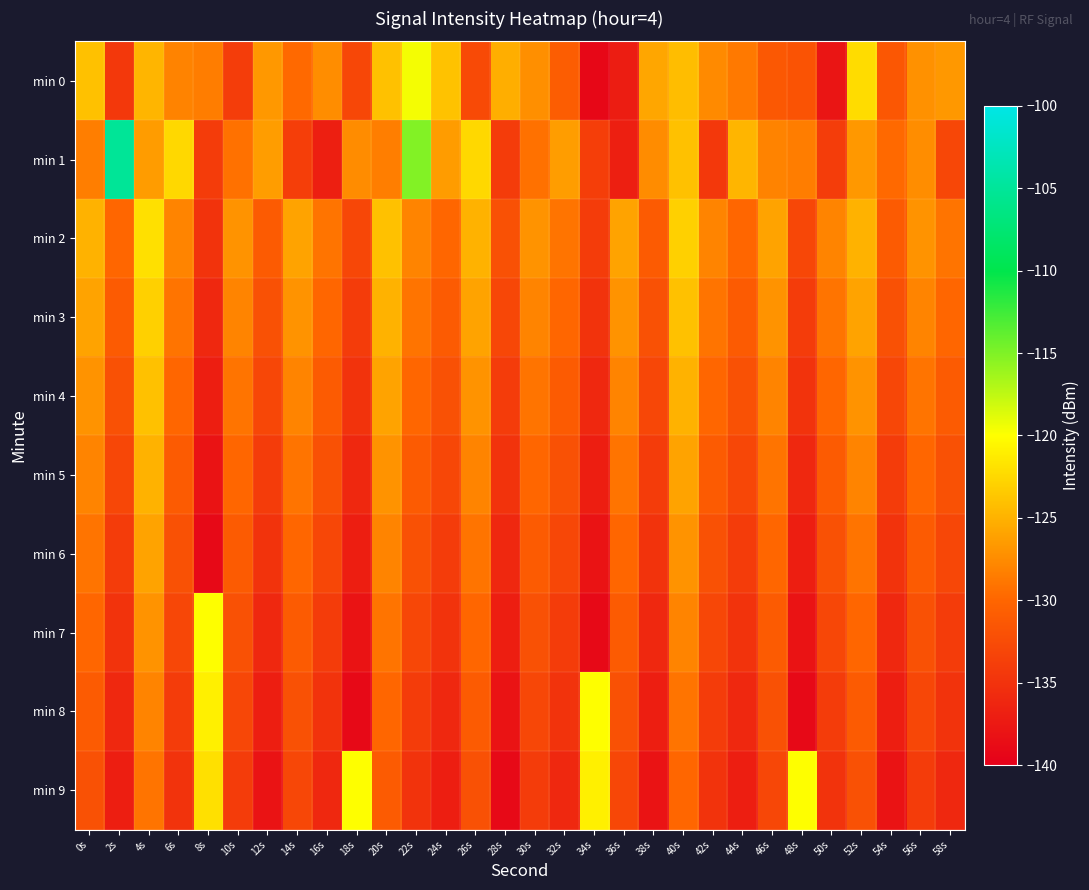

Reading left to right, list all the values displayed in this chart.

min 0: 0s=-124.0	2s=-134.4	4s=-124.8	6s=-128.1	8s=-128.4	10s=-133.9	12s=-126.6	14s=-129.7	16s=-127.4	18s=-132.9	20s=-124.0	22s=-119.5	24s=-123.9	26s=-132.7	28s=-125.3	30s=-127.3	32s=-130.8	34s=-139.3	36s=-137.0	38s=-125.7	40s=-124.3	42s=-127.6	44s=-128.7	46s=-131.3	48s=-131.7	50s=-137.8	52s=-122.2	54s=-131.4	56s=-127.1	58s=-126.7
min 1: 0s=-128.4	2s=-105.1	4s=-126.5	6s=-122.5	8s=-134.0	10s=-129.3	12s=-126.4	14s=-133.9	16s=-137.0	18s=-127.4	20s=-128.4	22s=-115.1	24s=-126.5	26s=-122.5	28s=-134.0	30s=-129.3	32s=-126.4	34s=-133.9	36s=-137.0	38s=-127.4	40s=-124.0	42s=-134.4	44s=-124.8	46s=-128.1	48s=-128.4	50s=-133.9	52s=-126.6	54s=-129.7	56s=-127.4	58s=-132.9
min 2: 0s=-125.0	2s=-130.0	4s=-122.0	6s=-128.0	8s=-135.0	10s=-127.0	12s=-131.0	14s=-126.0	16s=-129.0	18s=-133.0	20s=-124.0	22s=-128.0	24s=-130.0	26s=-125.0	28s=-132.0	30s=-127.0	32s=-129.0	34s=-134.0	36s=-126.0	38s=-131.0	40s=-123.0	42s=-128.0	44s=-130.0	46s=-126.0	48s=-133.0	50s=-128.0	52s=-125.0	54s=-131.0	56s=-127.0	58s=-129.0
min 3: 0s=-126.0	2s=-131.0	4s=-123.0	6s=-129.0	8s=-136.0	10s=-128.0	12s=-132.0	14s=-127.0	16s=-130.0	18s=-134.0	20s=-125.0	22s=-129.0	24s=-131.0	26s=-126.0	28s=-133.0	30s=-128.0	32s=-130.0	34s=-135.0	36s=-127.0	38s=-132.0	40s=-124.0	42s=-129.0	44s=-131.0	46s=-127.0	48s=-134.0	50s=-129.0	52s=-126.0	54s=-132.0	56s=-128.0	58s=-130.0
min 4: 0s=-127.0	2s=-132.0	4s=-124.0	6s=-130.0	8s=-137.0	10s=-129.0	12s=-133.0	14s=-128.0	16s=-131.0	18s=-135.0	20s=-126.0	22s=-130.0	24s=-132.0	26s=-127.0	28s=-134.0	30s=-129.0	32s=-131.0	34s=-136.0	36s=-128.0	38s=-133.0	40s=-125.0	42s=-130.0	44s=-132.0	46s=-128.0	48s=-135.0	50s=-130.0	52s=-127.0	54s=-133.0	56s=-129.0	58s=-131.0
min 5: 0s=-128.0	2s=-133.0	4s=-125.0	6s=-131.0	8s=-138.0	10s=-130.0	12s=-134.0	14s=-129.0	16s=-132.0	18s=-136.0	20s=-127.0	22s=-131.0	24s=-133.0	26s=-128.0	28s=-135.0	30s=-130.0	32s=-132.0	34s=-137.0	36s=-129.0	38s=-134.0	40s=-126.0	42s=-131.0	44s=-133.0	46s=-129.0	48s=-136.0	50s=-131.0	52s=-128.0	54s=-134.0	56s=-130.0	58s=-132.0
min 6: 0s=-129.0	2s=-134.0	4s=-126.0	6s=-132.0	8s=-139.0	10s=-131.0	12s=-135.0	14s=-130.0	16s=-133.0	18s=-137.0	20s=-128.0	22s=-132.0	24s=-134.0	26s=-129.0	28s=-136.0	30s=-131.0	32s=-133.0	34s=-138.0	36s=-130.0	38s=-135.0	40s=-127.0	42s=-132.0	44s=-134.0	46s=-130.0	48s=-137.0	50s=-132.0	52s=-129.0	54s=-135.0	56s=-131.0	58s=-133.0
min 7: 0s=-130.0	2s=-135.0	4s=-127.0	6s=-133.0	8s=-120.0	10s=-132.0	12s=-136.0	14s=-131.0	16s=-134.0	18s=-138.0	20s=-129.0	22s=-133.0	24s=-135.0	26s=-130.0	28s=-137.0	30s=-132.0	32s=-134.0	34s=-139.0	36s=-131.0	38s=-136.0	40s=-128.0	42s=-133.0	44s=-135.0	46s=-131.0	48s=-138.0	50s=-133.0	52s=-130.0	54s=-136.0	56s=-132.0	58s=-134.0
min 8: 0s=-131.0	2s=-136.0	4s=-128.0	6s=-134.0	8s=-121.0	10s=-133.0	12s=-137.0	14s=-132.0	16s=-135.0	18s=-139.0	20s=-130.0	22s=-134.0	24s=-136.0	26s=-131.0	28s=-138.0	30s=-133.0	32s=-135.0	34s=-120.0	36s=-132.0	38s=-137.0	40s=-129.0	42s=-134.0	44s=-136.0	46s=-132.0	48s=-139.0	50s=-134.0	52s=-131.0	54s=-137.0	56s=-133.0	58s=-135.0
min 9: 0s=-132.0	2s=-137.0	4s=-129.0	6s=-135.0	8s=-122.0	10s=-134.0	12s=-138.0	14s=-133.0	16s=-136.0	18s=-120.0	20s=-131.0	22s=-135.0	24s=-137.0	26s=-132.0	28s=-139.0	30s=-134.0	32s=-136.0	34s=-121.0	36s=-133.0	38s=-138.0	40s=-130.0	42s=-135.0	44s=-137.0	46s=-133.0	48s=-120.0	50s=-135.0	52s=-132.0	54s=-138.0	56s=-134.0	58s=-136.0